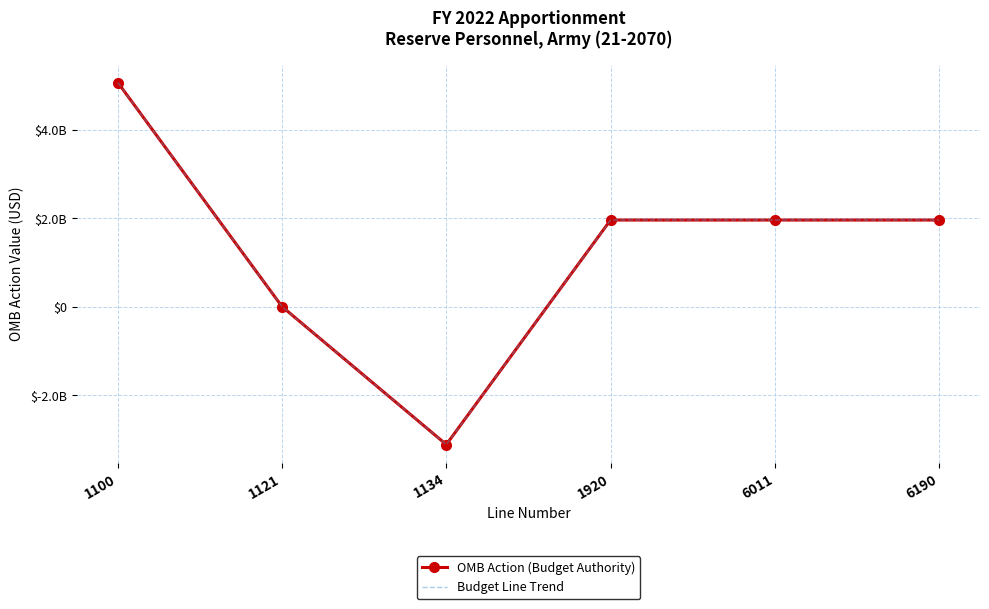

What is the difference between the maximum and second lowest values in the OMB Action (Budget Authority) series?

5065813000